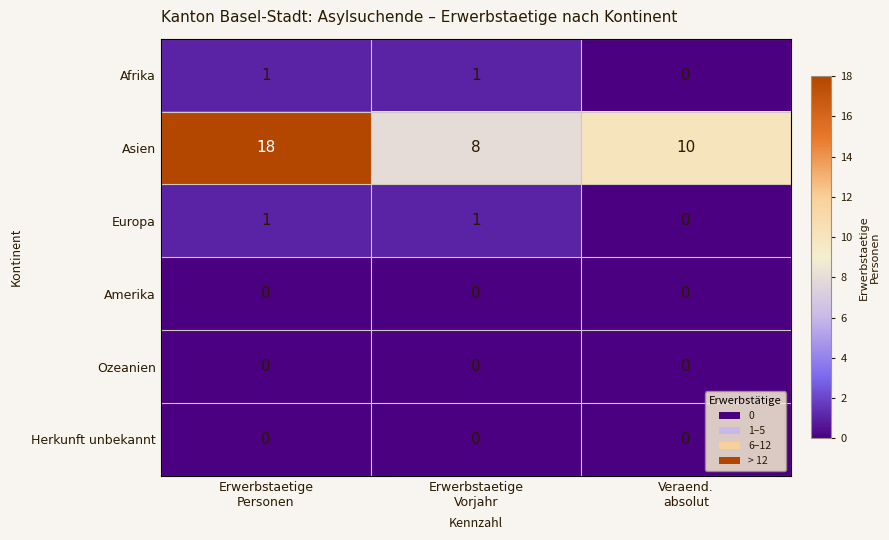

Reading left to right, what are all the values shown in this chart?

Afrika: 1	1	0
Asien: 18	8	10
Europa: 1	1	0
Amerika: 0	0	0
Ozeanien: 0	0	0
Herkunft unbekannt: 0	0	0